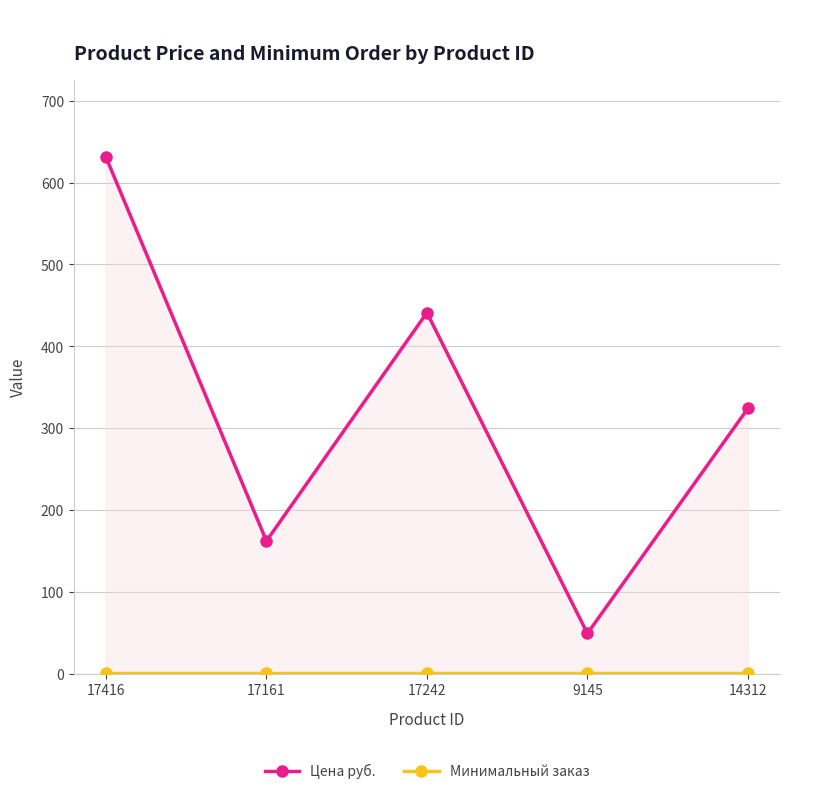

What position from the right is 17161?

4